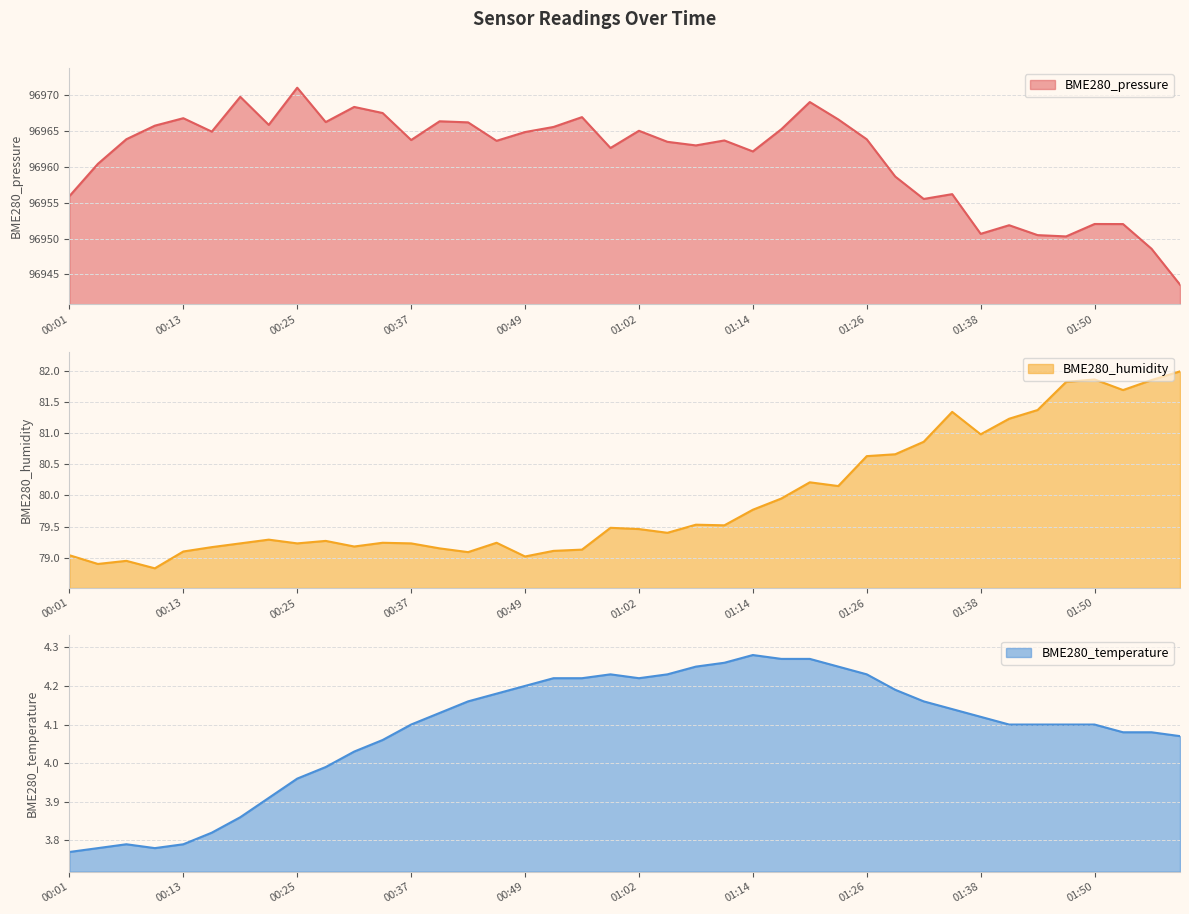

Reading right to left, what are all the values shown in this chart?

BME280_pressure: 01:59=96943.6	01:56=96948.6	01:53=96952.0	01:50=96952.0	01:47=96950.3	01:44=96950.5	01:41=96951.9	01:38=96950.7	01:35=96956.2	01:32=96955.5	01:29=96958.6	01:26=96963.8	01:23=96966.6	01:20=96969.0	01:17=96965.2	01:14=96962.1	01:11=96963.7	01:08=96963.0	01:05=96963.5	01:02=96965.0	00:59=96962.6	00:56=96966.9	00:53=96965.6	00:49=96964.8	00:46=96963.6	00:43=96966.2	00:40=96966.3	00:37=96963.7	00:34=96967.5	00:31=96968.3	00:28=96966.2	00:25=96971.0	00:22=96965.8	00:19=96969.8	00:16=96964.9	00:13=96966.8	00:10=96965.7	00:07=96963.8	00:04=96960.4	00:01=96955.9
BME280_humidity: 01:59=82.0	01:56=81.8	01:53=81.7	01:50=81.9	01:47=81.8	01:44=81.4	01:41=81.2	01:38=81.0	01:35=81.3	01:32=80.9	01:29=80.7	01:26=80.6	01:23=80.2	01:20=80.2	01:17=80.0	01:14=79.8	01:11=79.5	01:08=79.5	01:05=79.4	01:02=79.5	00:59=79.5	00:56=79.1	00:53=79.1	00:49=79.0	00:46=79.2	00:43=79.1	00:40=79.2	00:37=79.2	00:34=79.2	00:31=79.2	00:28=79.3	00:25=79.2	00:22=79.3	00:19=79.2	00:16=79.2	00:13=79.1	00:10=78.8	00:07=79.0	00:04=78.9	00:01=79.0
BME280_temperature: 01:59=4.1	01:56=4.1	01:53=4.1	01:50=4.1	01:47=4.1	01:44=4.1	01:41=4.1	01:38=4.1	01:35=4.1	01:32=4.2	01:29=4.2	01:26=4.2	01:23=4.2	01:20=4.3	01:17=4.3	01:14=4.3	01:11=4.3	01:08=4.2	01:05=4.2	01:02=4.2	00:59=4.2	00:56=4.2	00:53=4.2	00:49=4.2	00:46=4.2	00:43=4.2	00:40=4.1	00:37=4.1	00:34=4.1	00:31=4.0	00:28=4.0	00:25=4.0	00:22=3.9	00:19=3.9	00:16=3.8	00:13=3.8	00:10=3.8	00:07=3.8	00:04=3.8	00:01=3.8